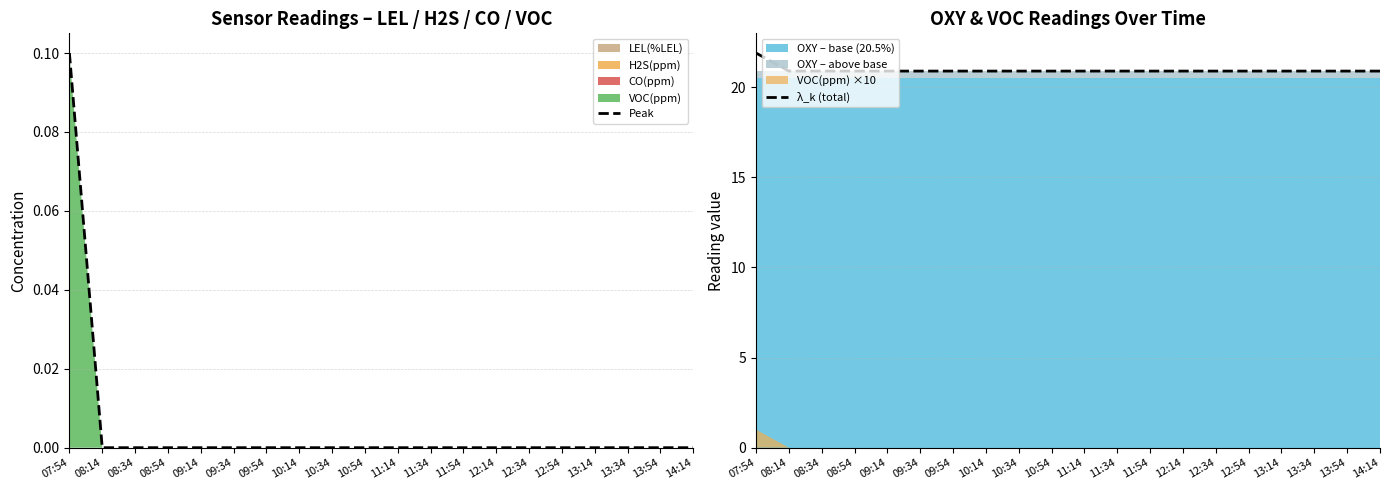

The Peak series shows -0.1 at 09:34. True or false?

False